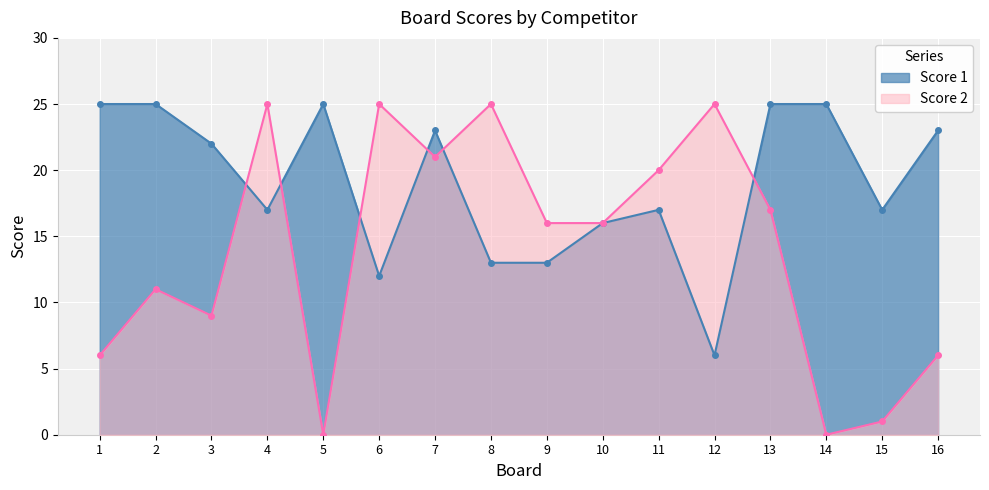

What is the difference between the maximum and minimum values in the Score 2 series?

25